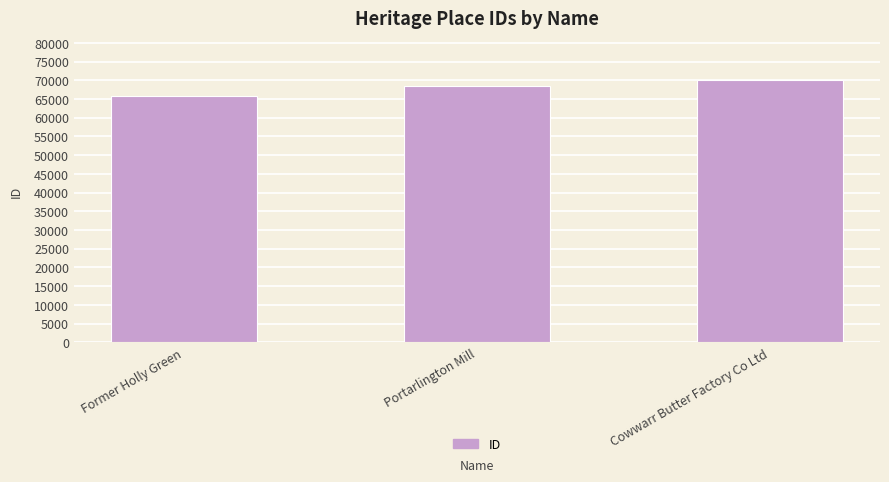

Count the number of categories in the chart.

3